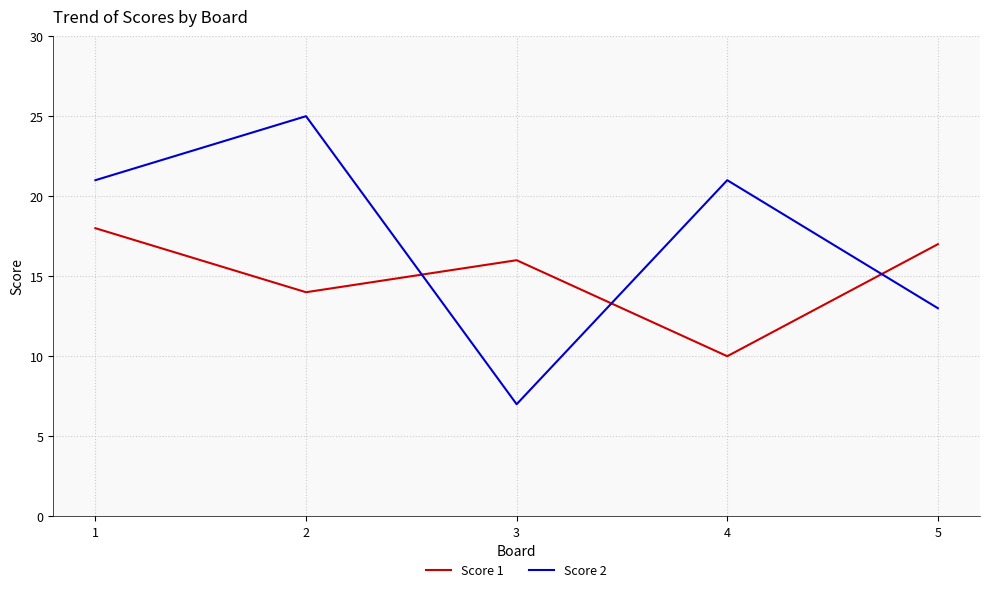

Reading left to right, transcribe all the data shown in this chart.

Score 1: 18	14	16	10	17
Score 2: 21	25	7	21	13